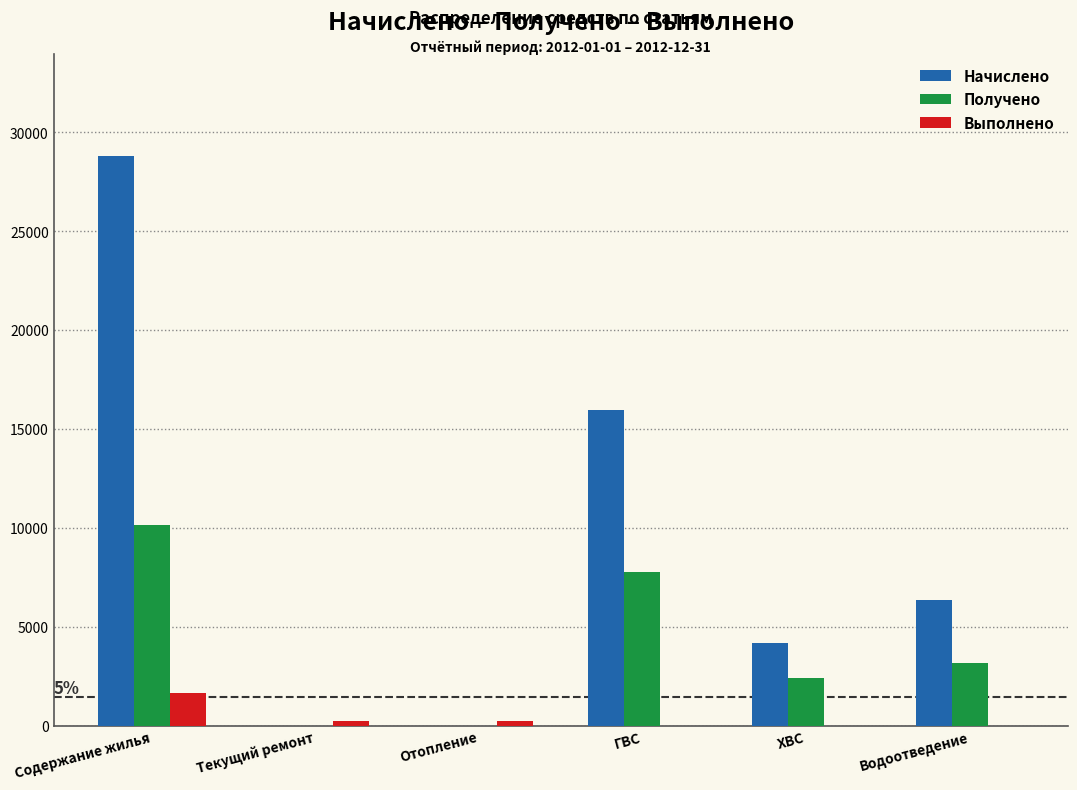

Reading left to right, what are all the values shown in this chart?

Начислено: Содержание жилья=28779.7	Текущий ремонт=0.0	Отопление=0.0	ГВС=15981.3	ХВС=4197.7	Водоотведение=6359.2
Получено: Содержание жилья=10155.8	Текущий ремонт=0.0	Отопление=0.0	ГВС=7770.5	ХВС=2427.7	Водоотведение=3184.1
Выполнено: Содержание жилья=1661.7	Текущий ремонт=214.9	Отопление=214.9	ГВС=0.0	ХВС=0.0	Водоотведение=0.0